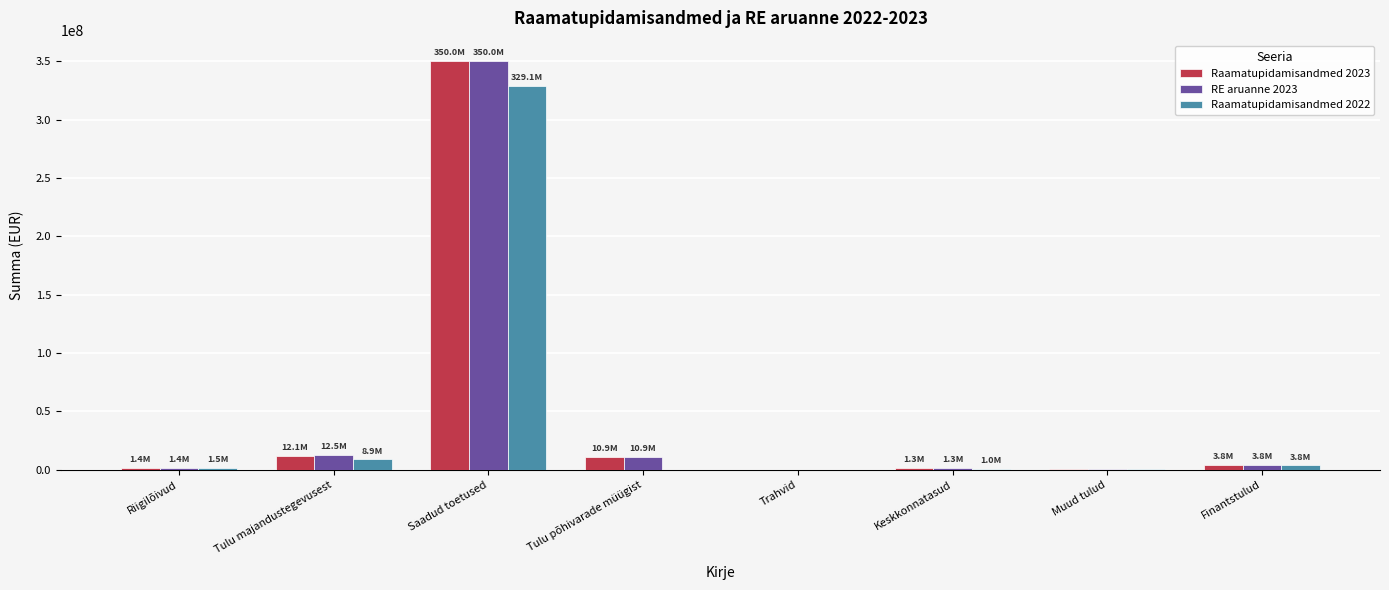

Which category has the highest value in the Raamatupidamisandmed 2022 series?

Saadud toetused